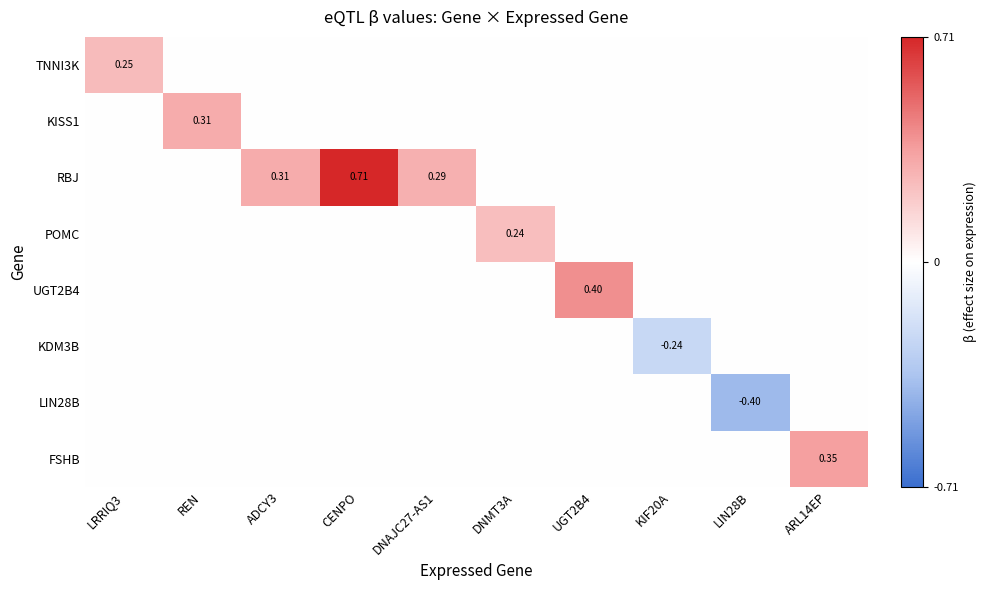

Between KIF20A and LRRIQ3, which is larger?

LRRIQ3